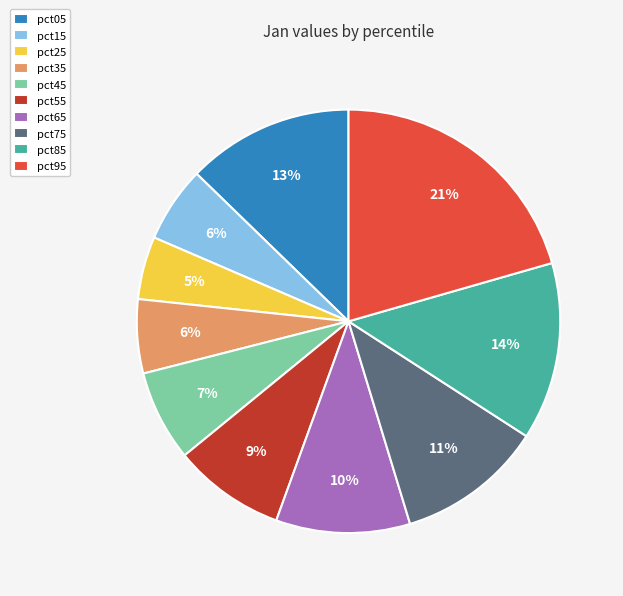

Which slice is the smallest?

pct25